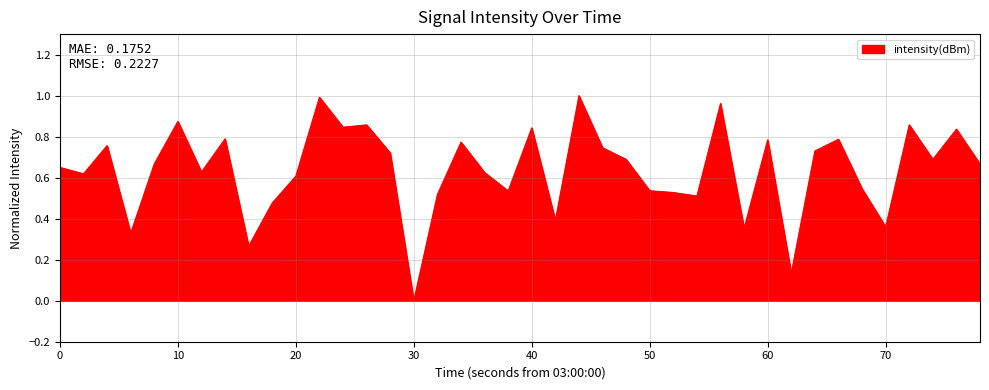

At which category does the chart reach its minimum across all series?

30